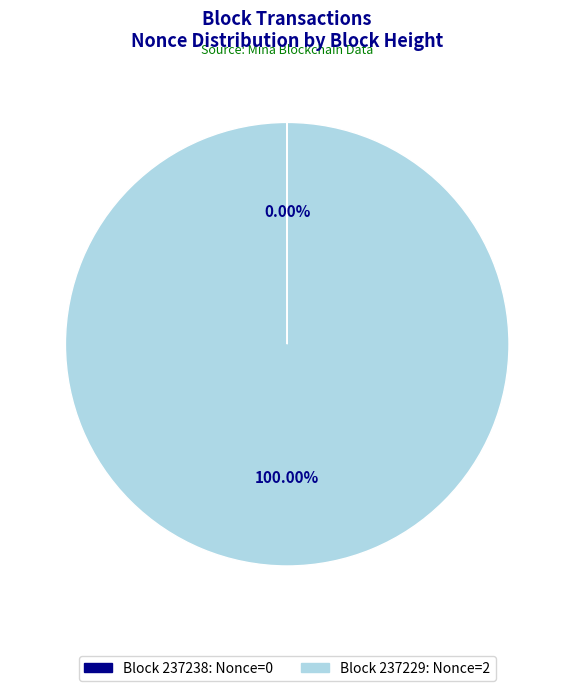

Is there any slice that represents more than half of the pie?

Yes